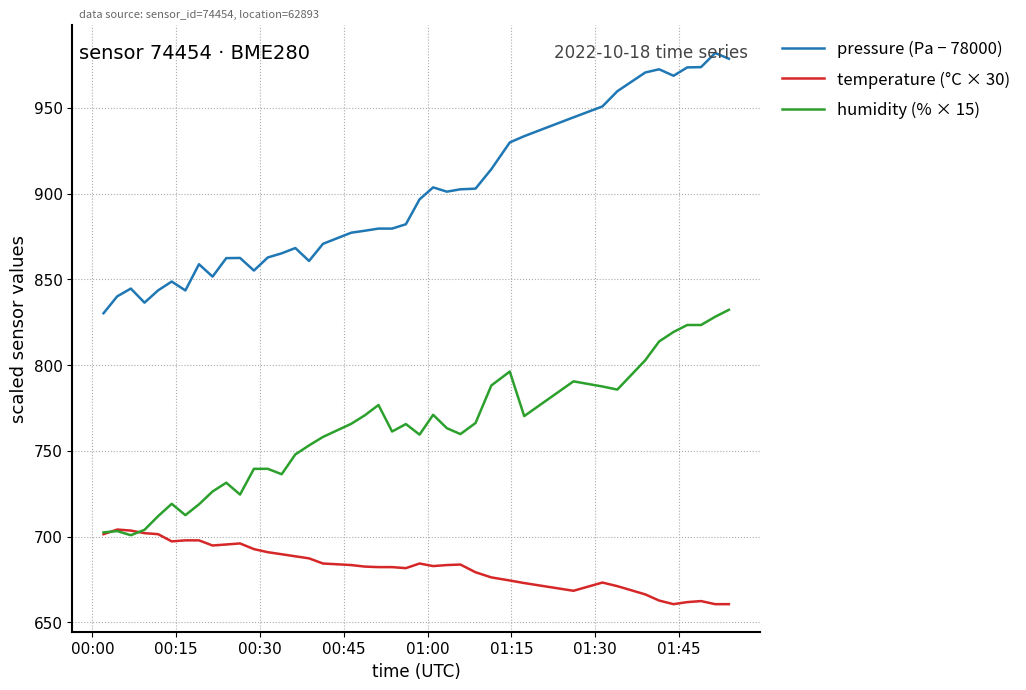

Which series has the largest total across all categories?

pressure (Pa − 78000)